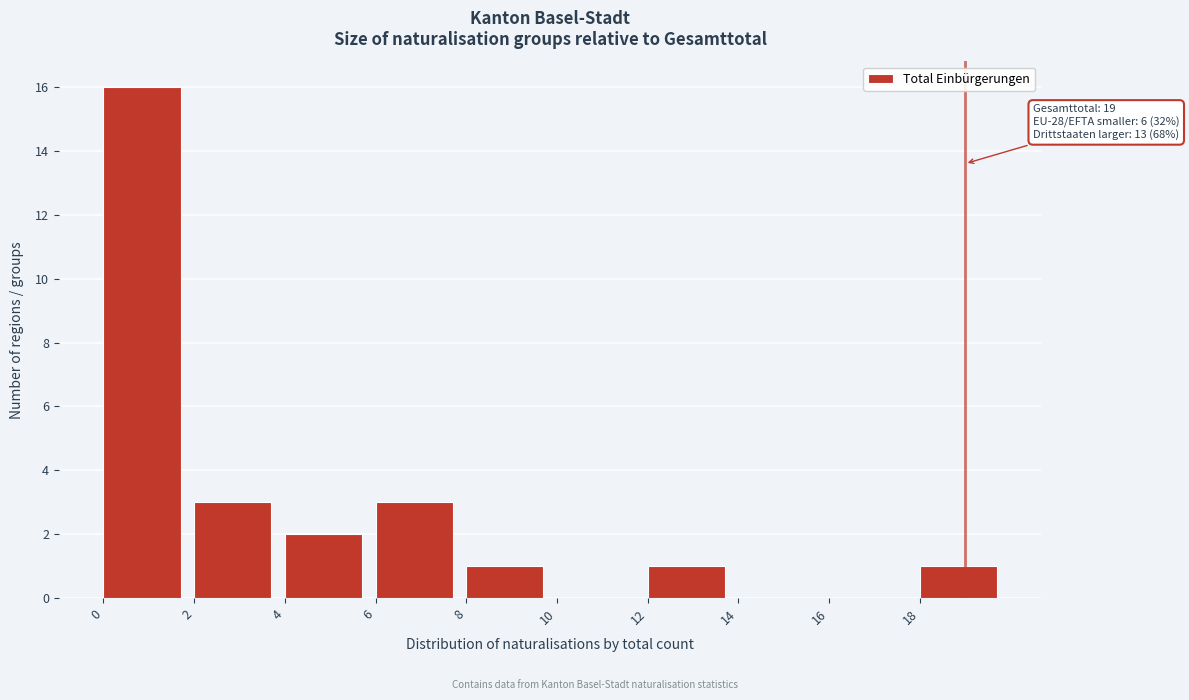

Which range on the x-axis has the tallest bar?

0 to 2